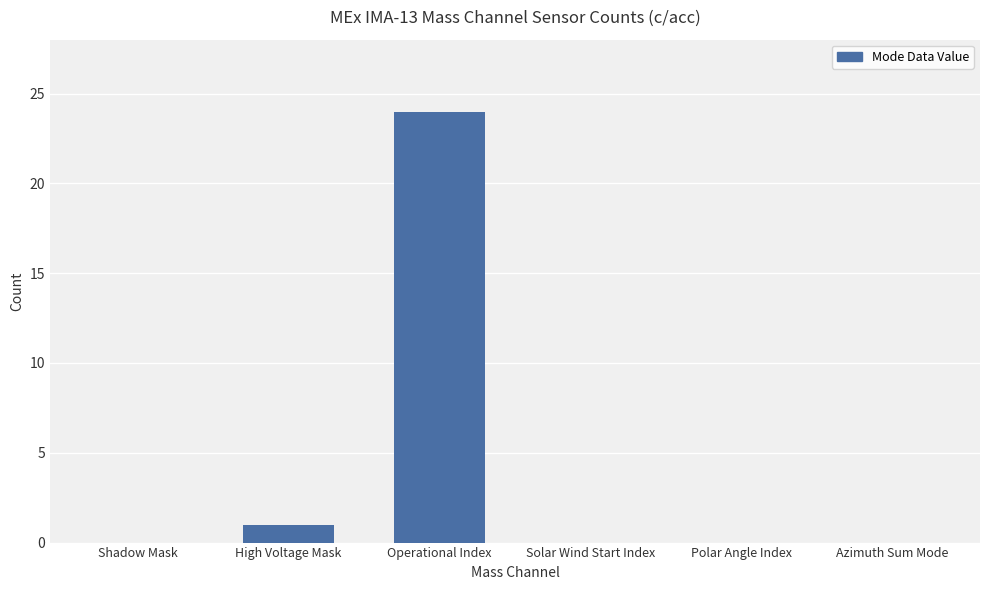

Are the bars grouped side by side (vs. stacked)?

No